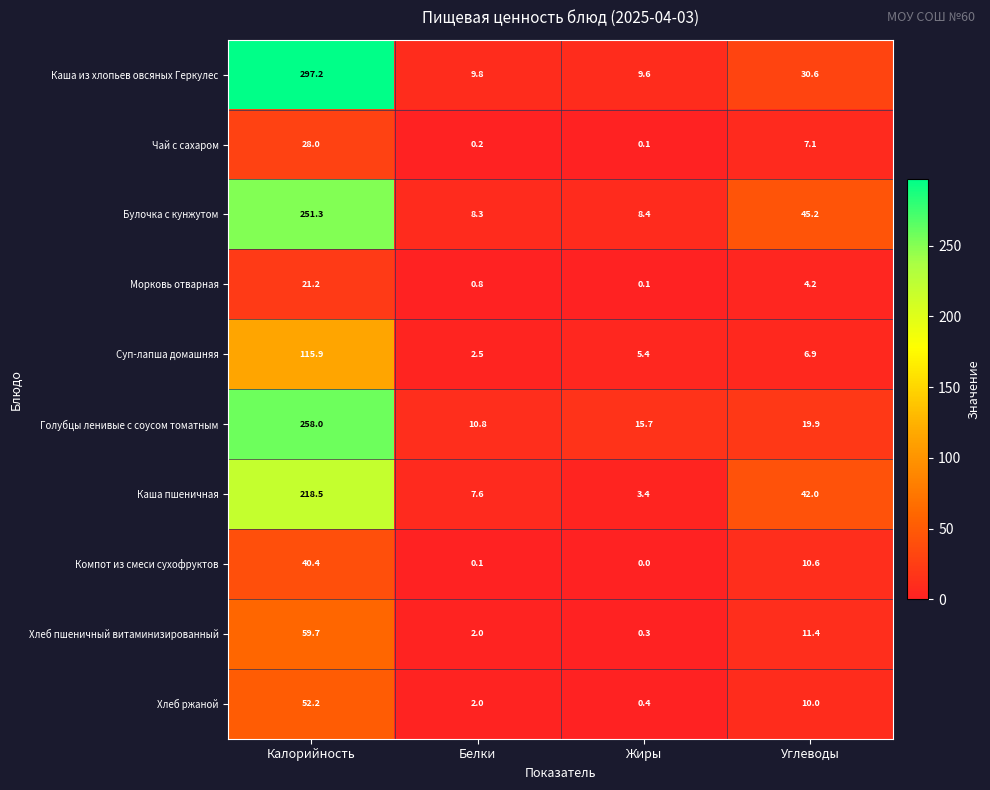

How many categories are shown in the chart?

4